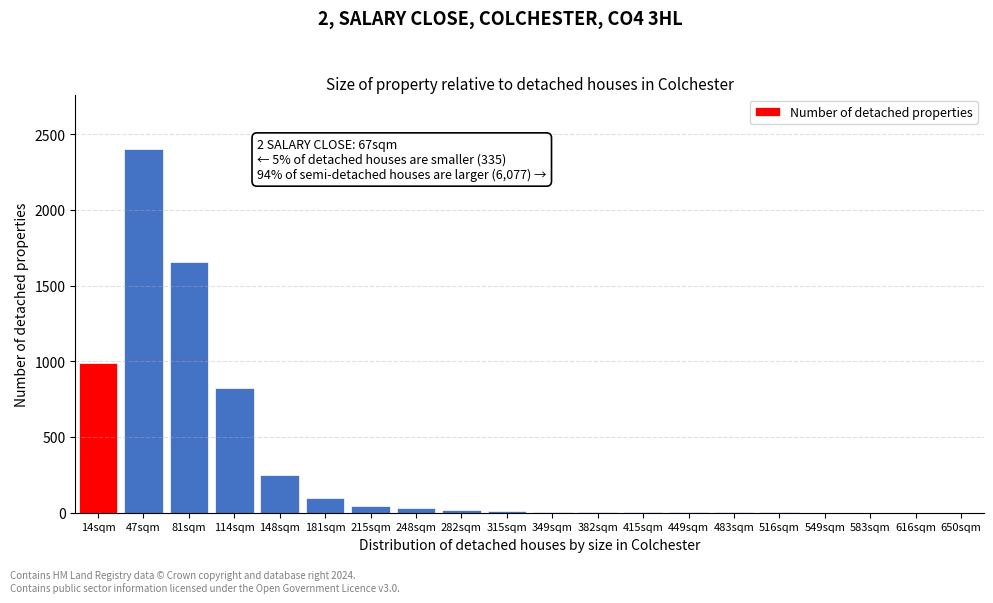

True or false: the data shows 28 at 248sqm.

True